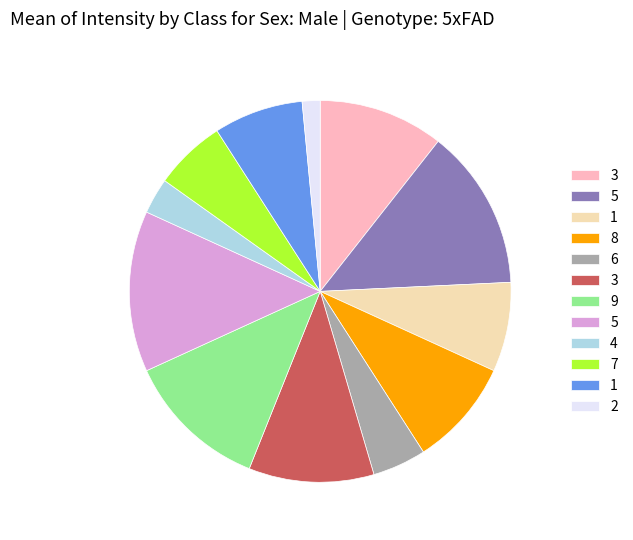

Is there a majority slice in this chart?

No